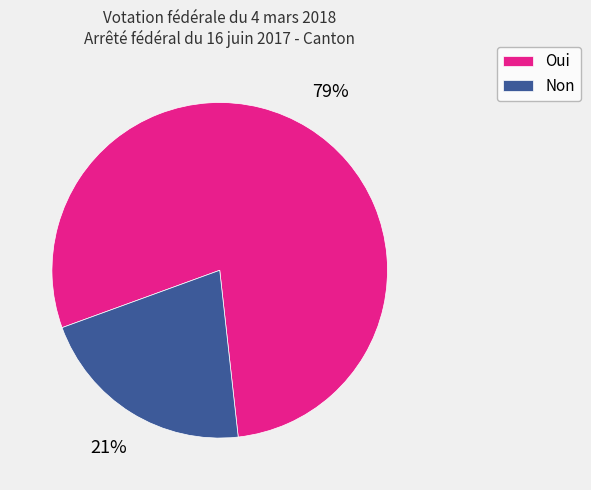

Does any single category account for the majority?

Yes